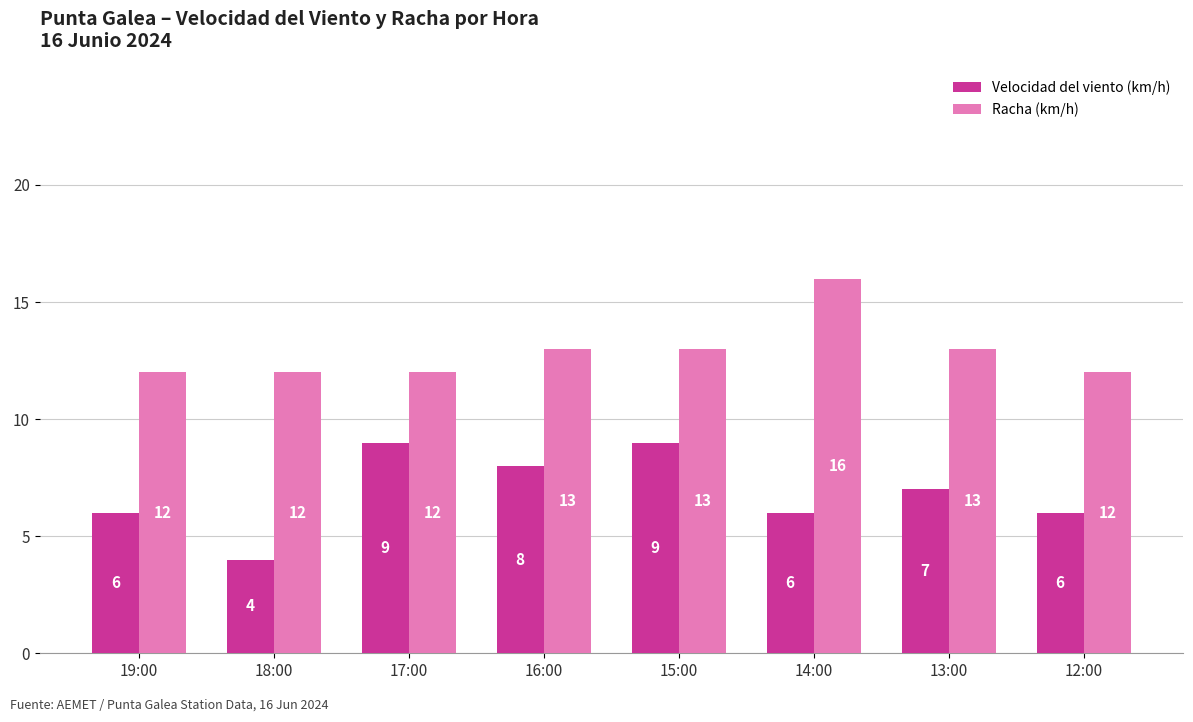

Which series has the largest total across all categories?

Racha (km/h)